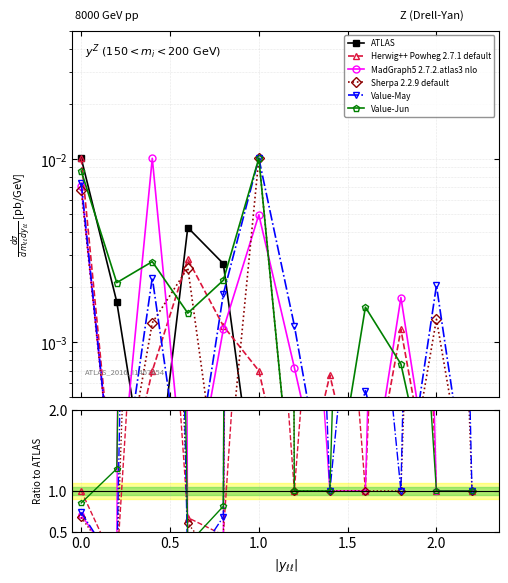

What are all the series names shown in the legend?

ATLAS, Herwig++ Powheg 2.7.1 default, MadGraph5 2.7.2.atlas3 nlo, Sherpa 2.2.9 default, Value-May, Value-Jun